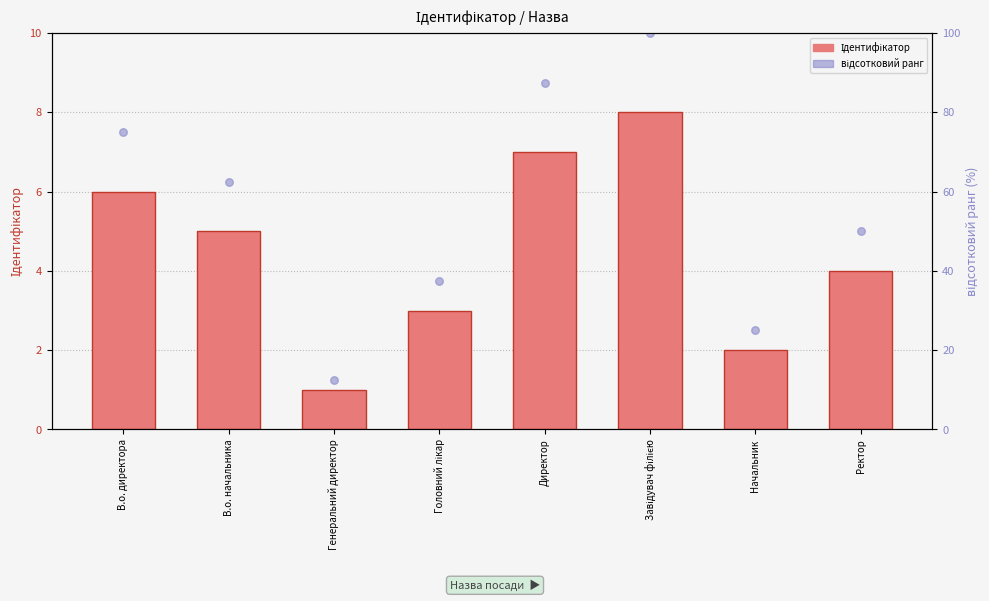

Which series has the largest total across all categories?

відсотковий ранг